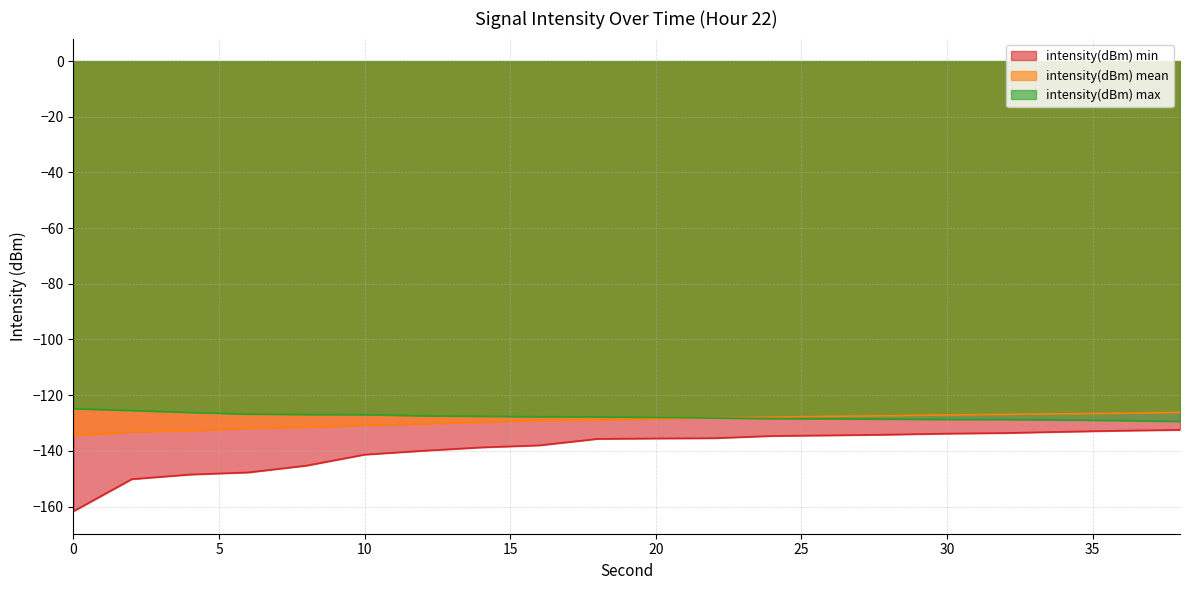

Reading left to right, what are all the values shown in this chart?

intensity(dBm) min: 0=-161.7	2=-150.2	4=-148.5	6=-147.7	8=-145.3	10=-141.3	12=-140.0	14=-138.8	16=-138.0	18=-135.7	20=-135.5	22=-135.4	24=-134.6	26=-134.4	28=-134.2	30=-133.8	32=-133.6	34=-133.1	36=-132.7	38=-132.5
intensity(dBm) mean: 0=-134.5	2=-133.2	4=-132.8	6=-131.9	8=-131.5	10=-130.8	12=-130.3	14=-129.7	16=-129.1	18=-128.9	20=-128.5	22=-128.1	24=-127.9	26=-127.6	28=-127.4	30=-127.1	32=-126.9	34=-126.7	36=-126.5	38=-126.2
intensity(dBm) max: 0=-124.8	2=-125.5	4=-126.2	6=-126.8	8=-126.9	10=-127.0	12=-127.4	14=-127.6	16=-127.7	18=-127.8	20=-128.0	22=-128.2	24=-128.4	26=-128.5	28=-128.6	30=-128.7	32=-128.7	34=-128.9	36=-129.1	38=-129.4